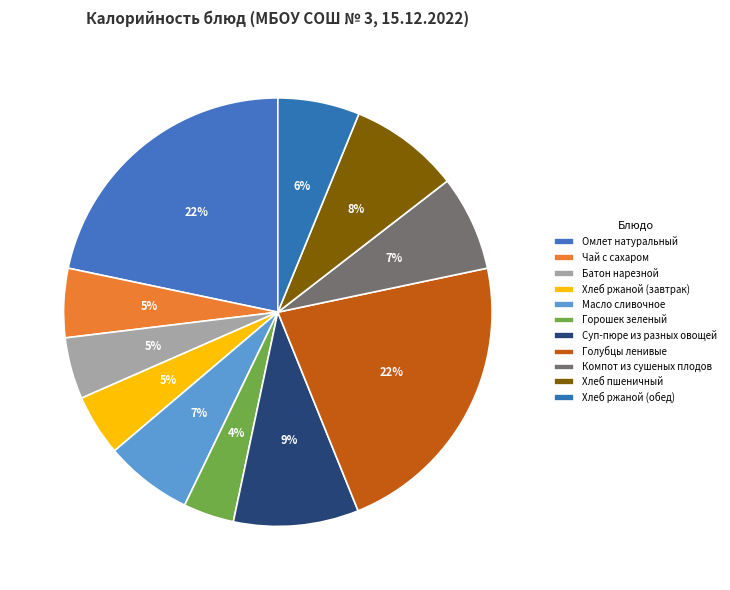

What is the ratio of the value at Батон нарезной to the value at Омлет натуральный?

0.2